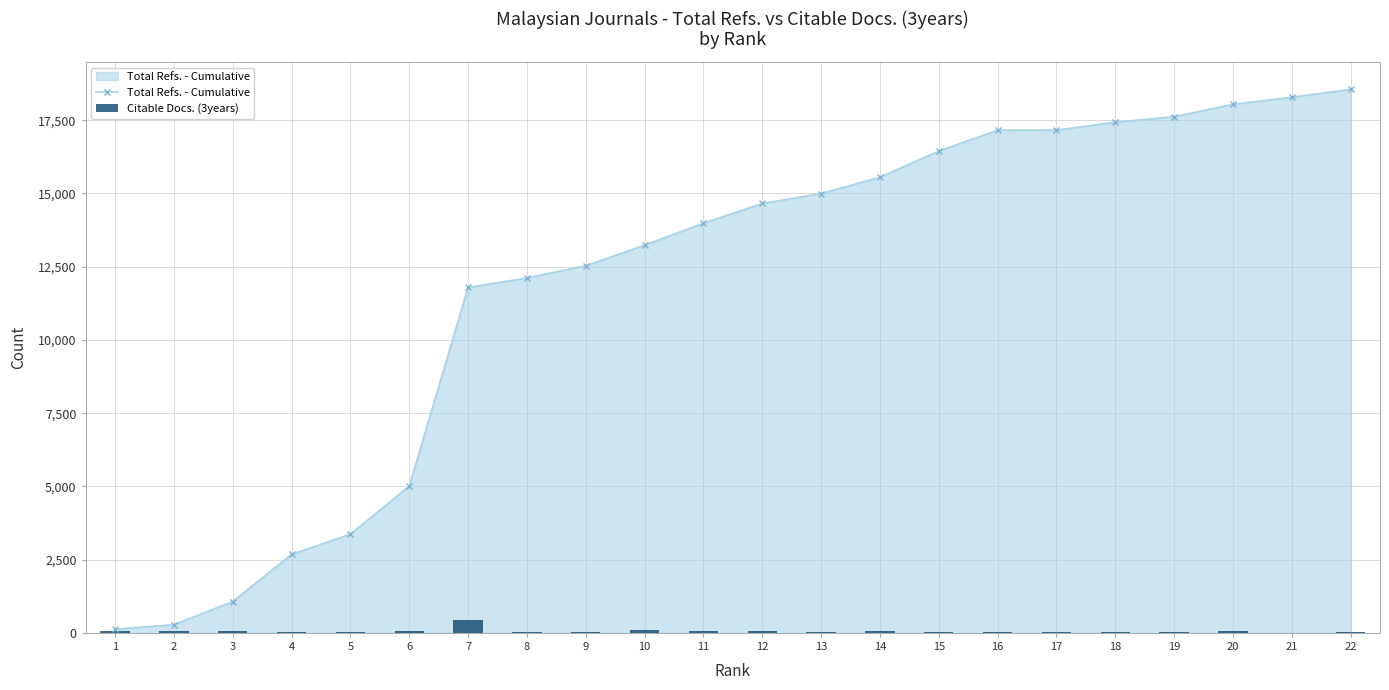

Reading left to right, extract all data points from this chart.

66	80	62	39	41	51	440	26	30	88	64	58	21	80	35	17	29	25	18	56	0	31